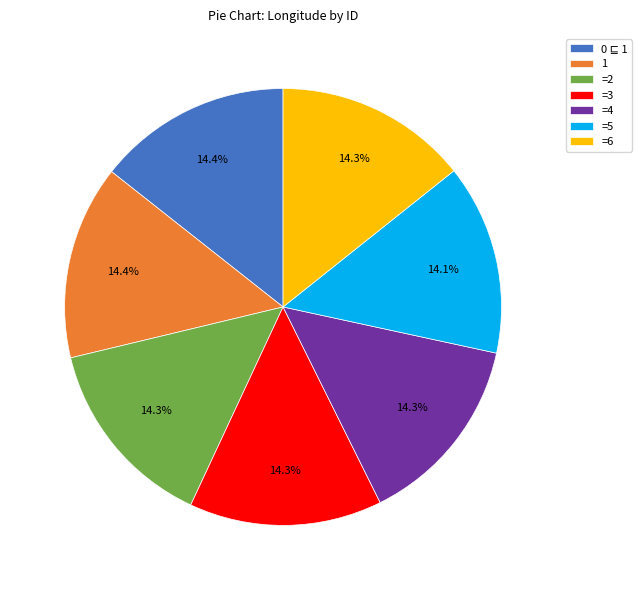

Combined, what portion of the pie is =4 and =5?

28.4%